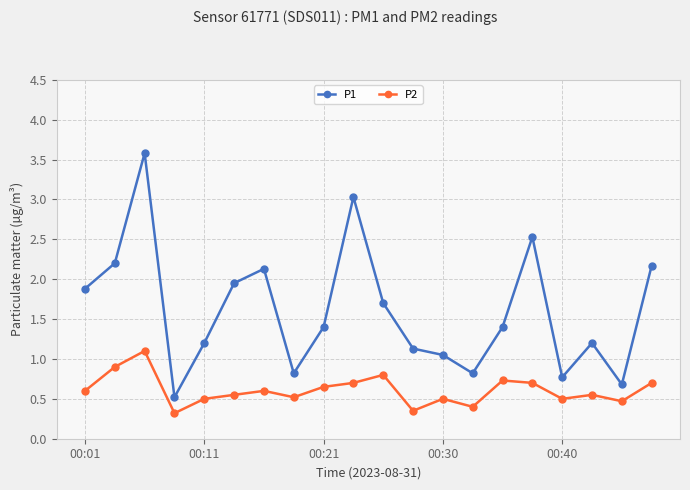

How many P2 values are between 0 and 1?

19